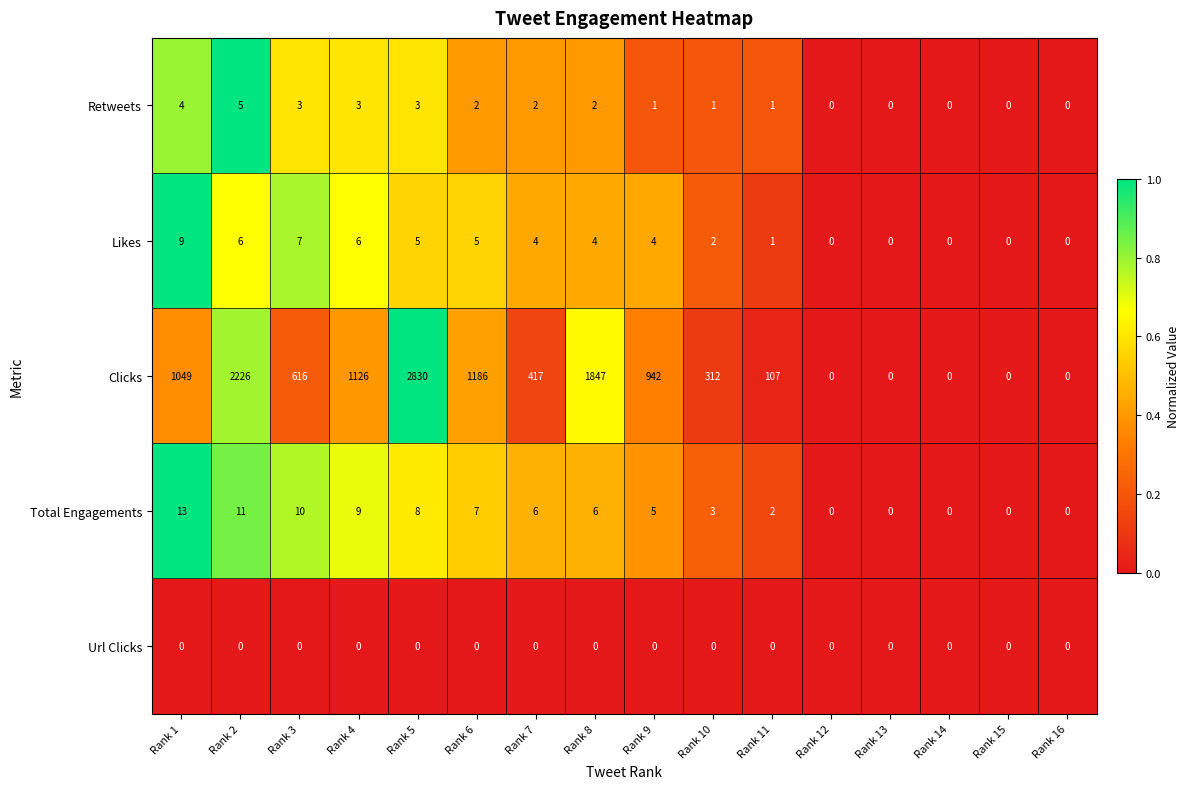

Is it true that Retweets equals 0 at Rank 15?

True